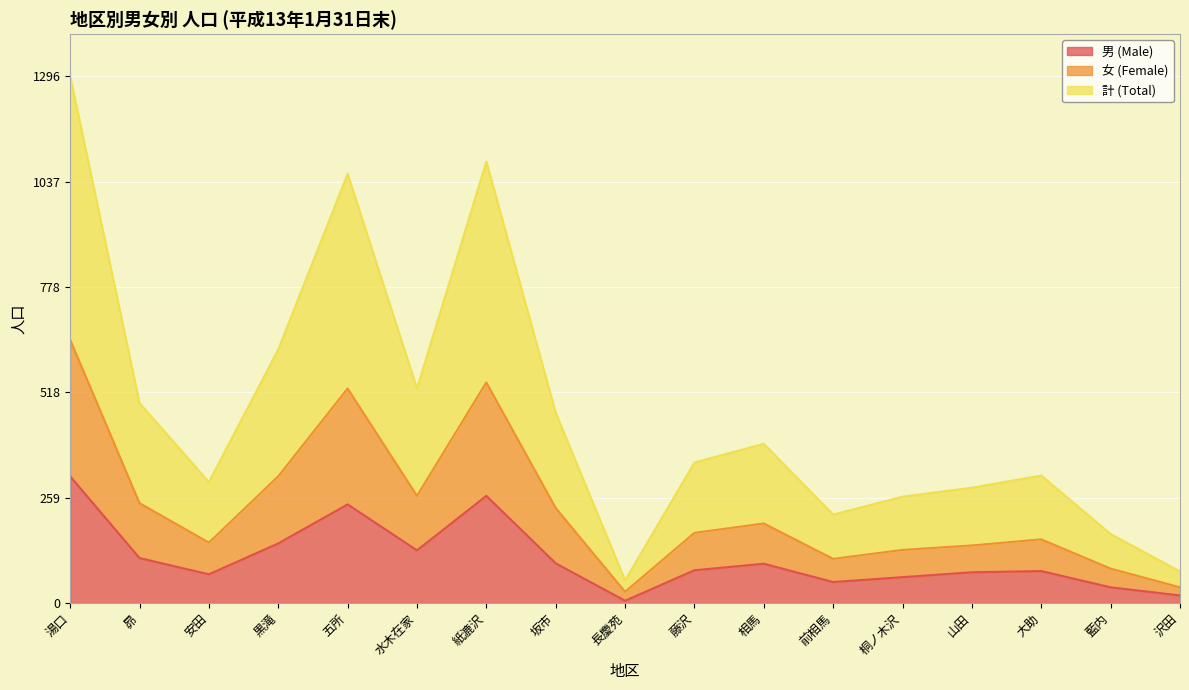

What is the difference between the 男 (Male) values at 坂市 and 桐ノ木沢?

34